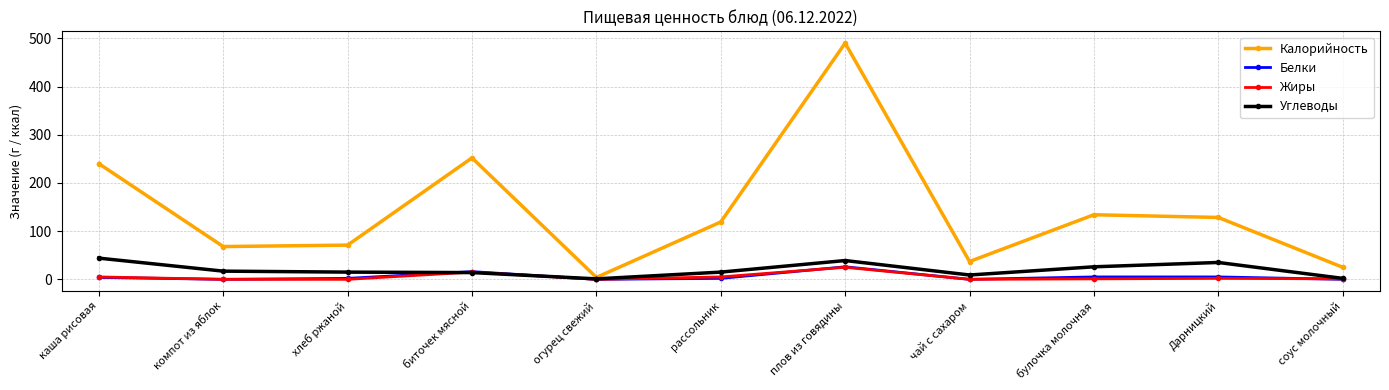

Between каша рисовая and рассольник, which series saw the biggest shift?

Калорийность